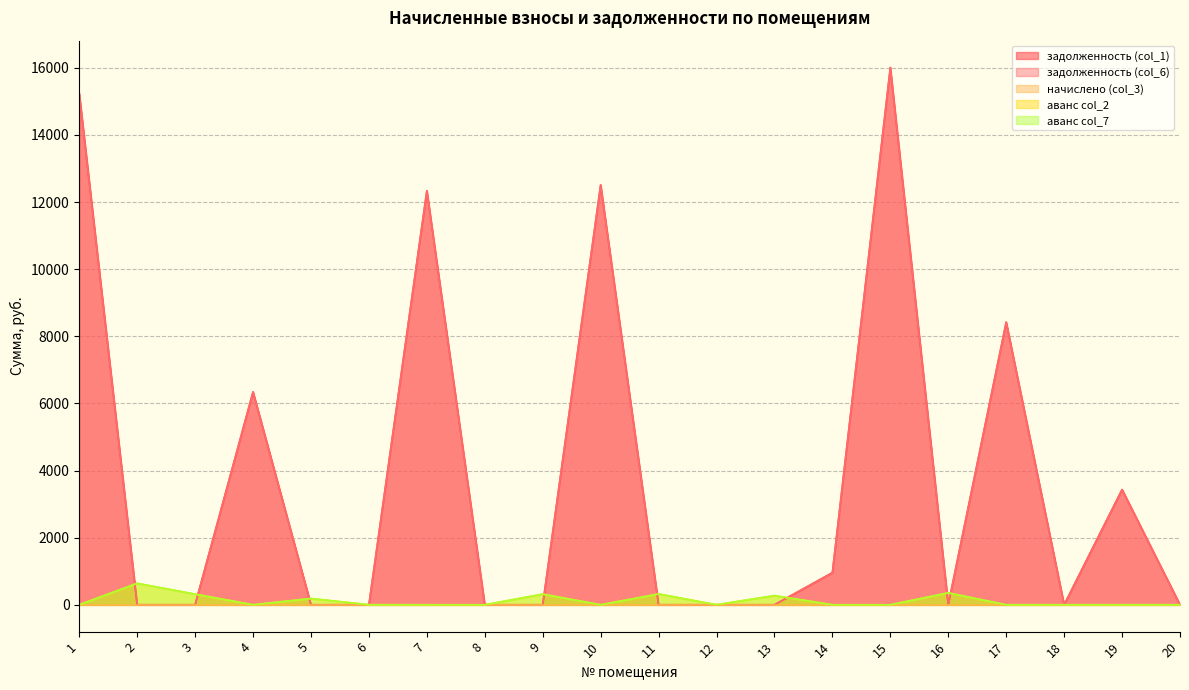

What is the difference between the highest and lowest values at 10?

12508.1